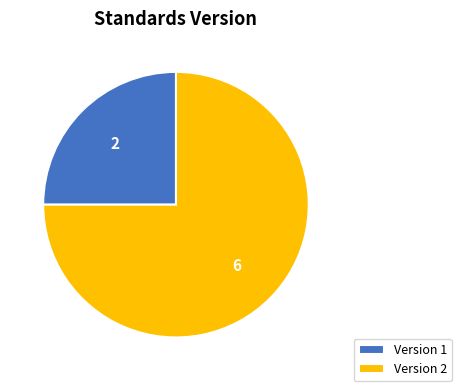

Which slice represents more than half of the pie?

Version 2